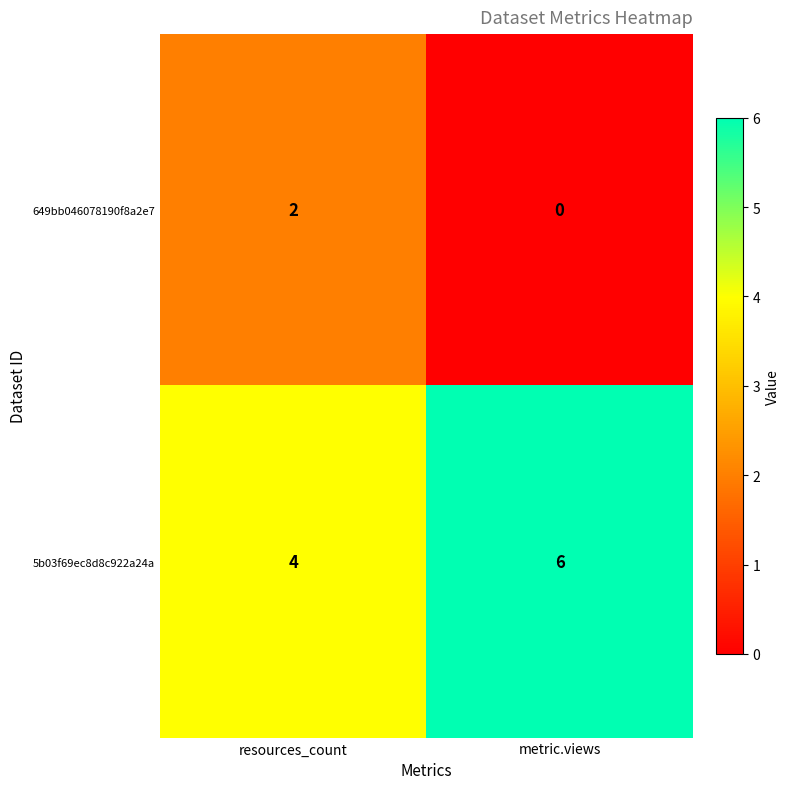

Is it true that 5b03f69ec8d8c922a24a equals 6 at metric.views?

True